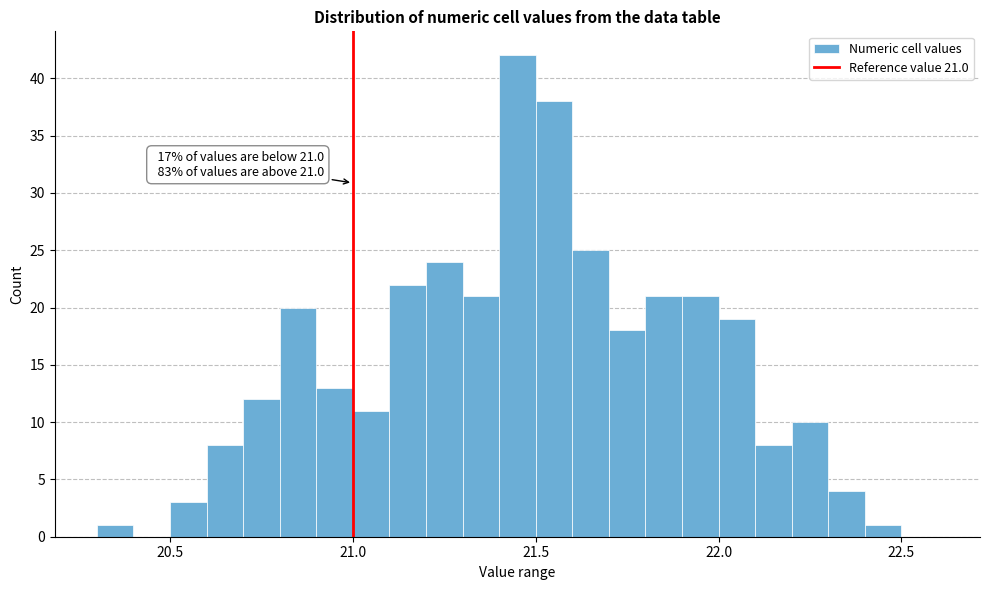

Read against the x-axis, roughly where is the centre of the tallest bar?

21.45